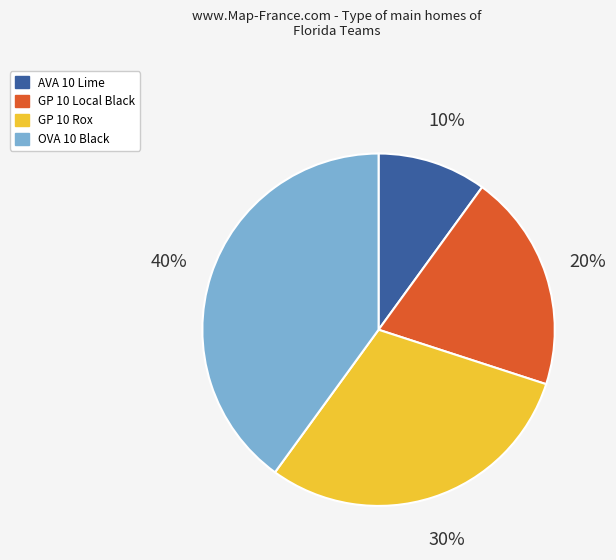

Is it true that AVA 10 Lime is 10% of the pie?

True